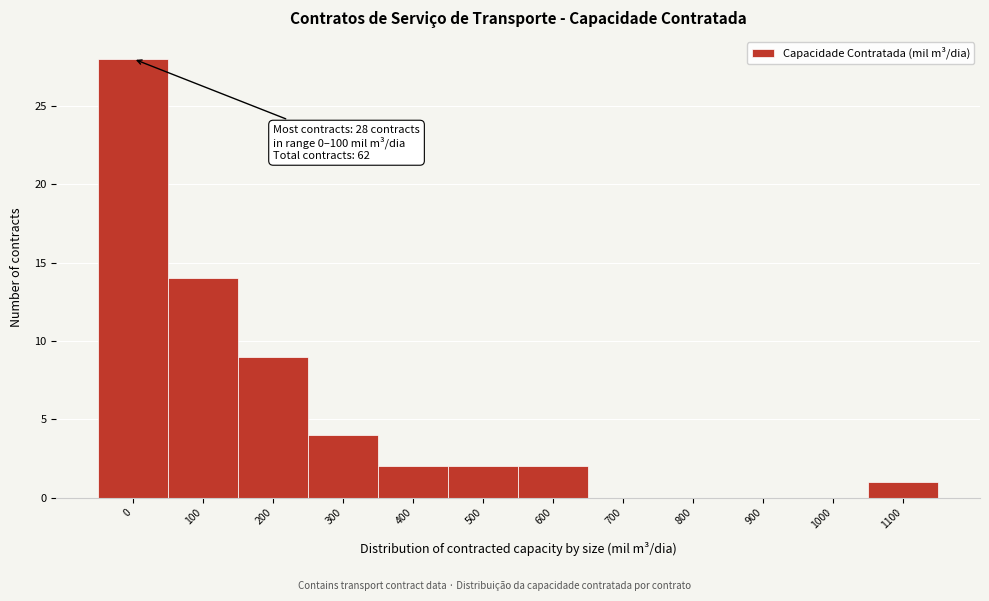

Reading left to right, what are all the values shown in this chart?

0=28	100=14	200=9	300=4	400=2	500=2	600=2	700=0	800=0	900=0	1000=0	1100=1